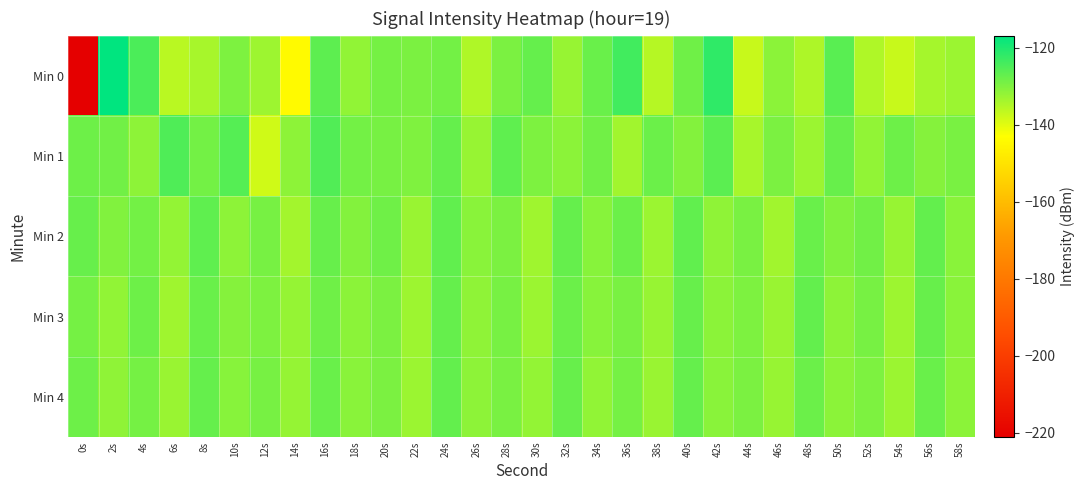

Which series changed the most between 36s and 52s?

Min 0